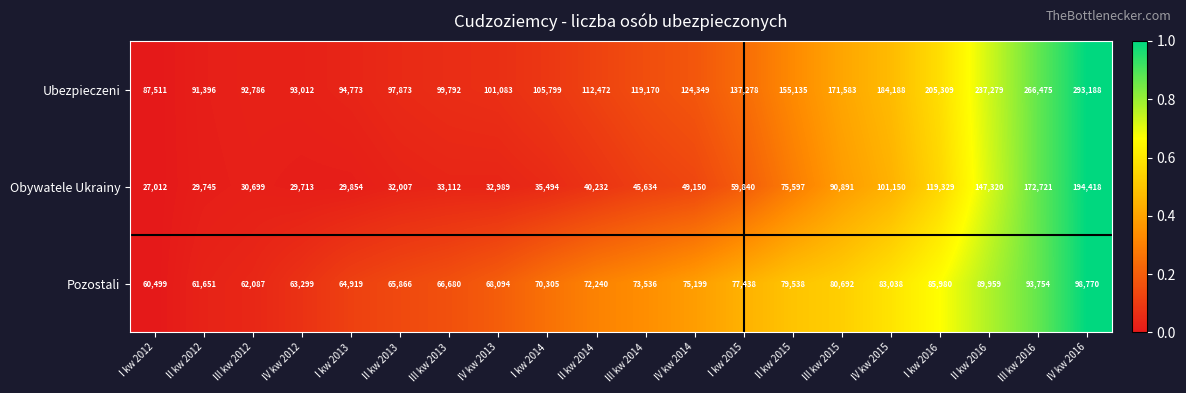

How many data points does each series have?

20